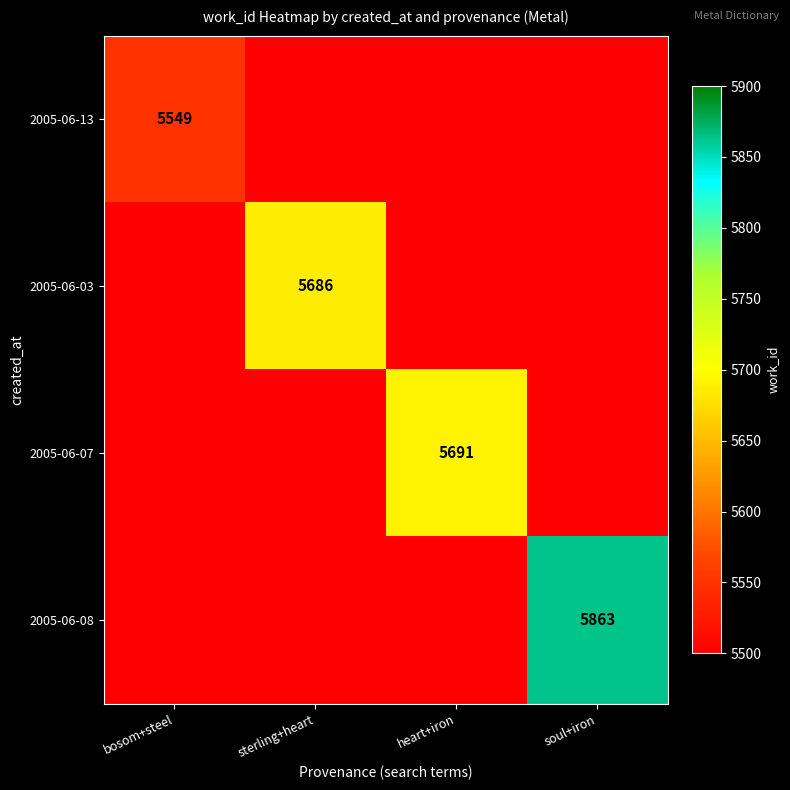

The 2005-06-13 series shows 5549 at bosom+steel. True or false?

True